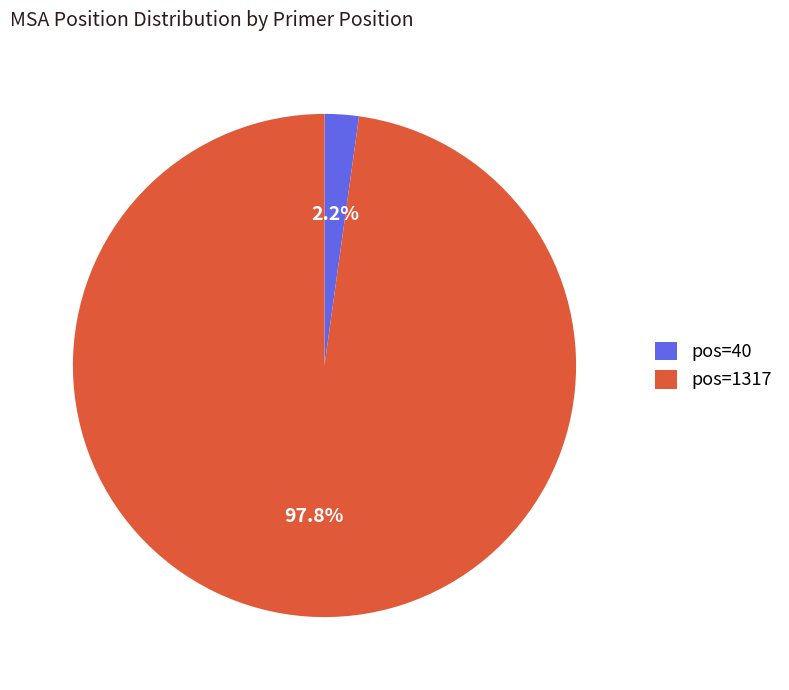

Between pos=40 and pos=1317, which is larger?

pos=1317